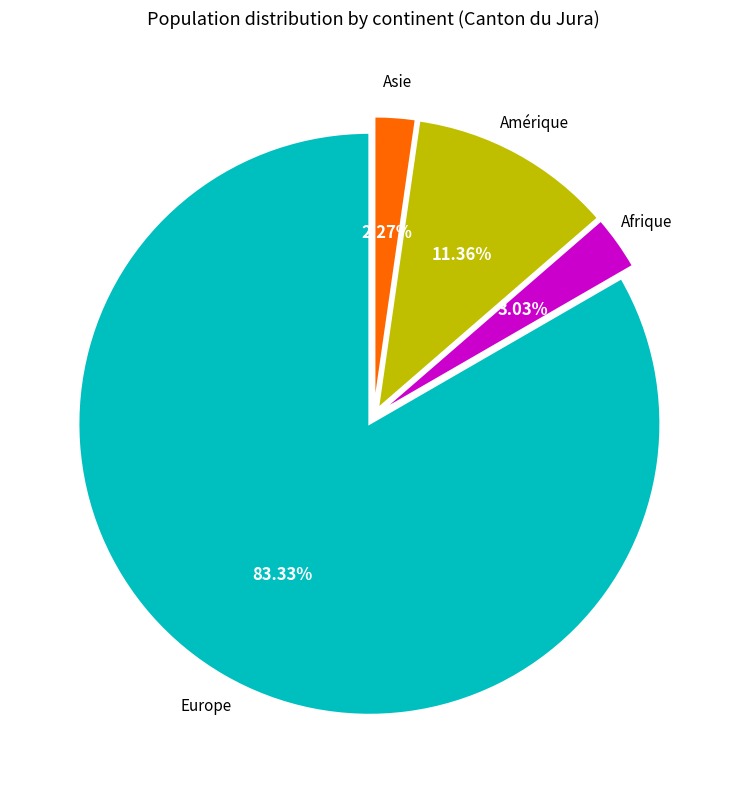

Is there any slice that represents more than half of the pie?

Yes